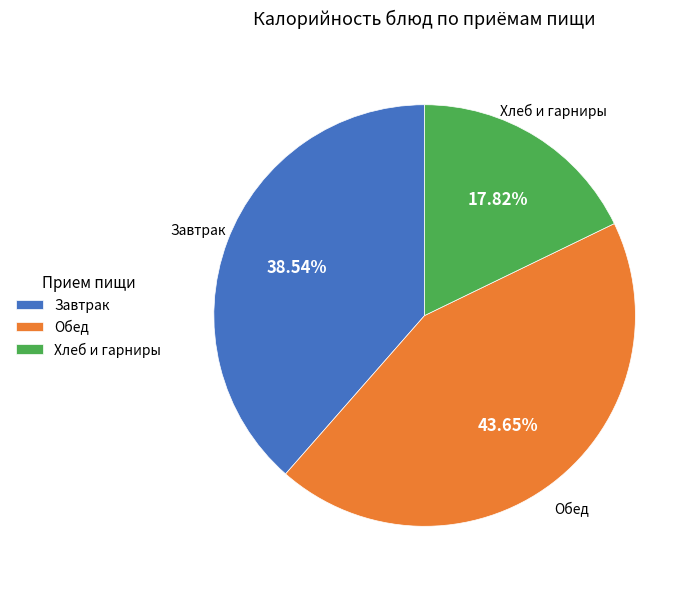

Do Завтрак and Обед together represent more than half of the pie?

Yes